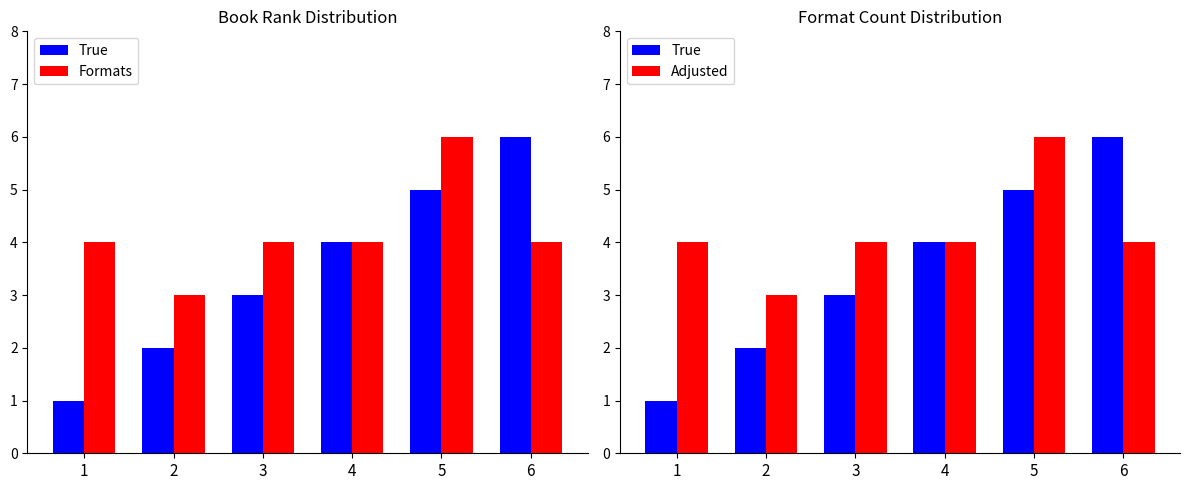

What is the highest value of the Adjusted series?

6